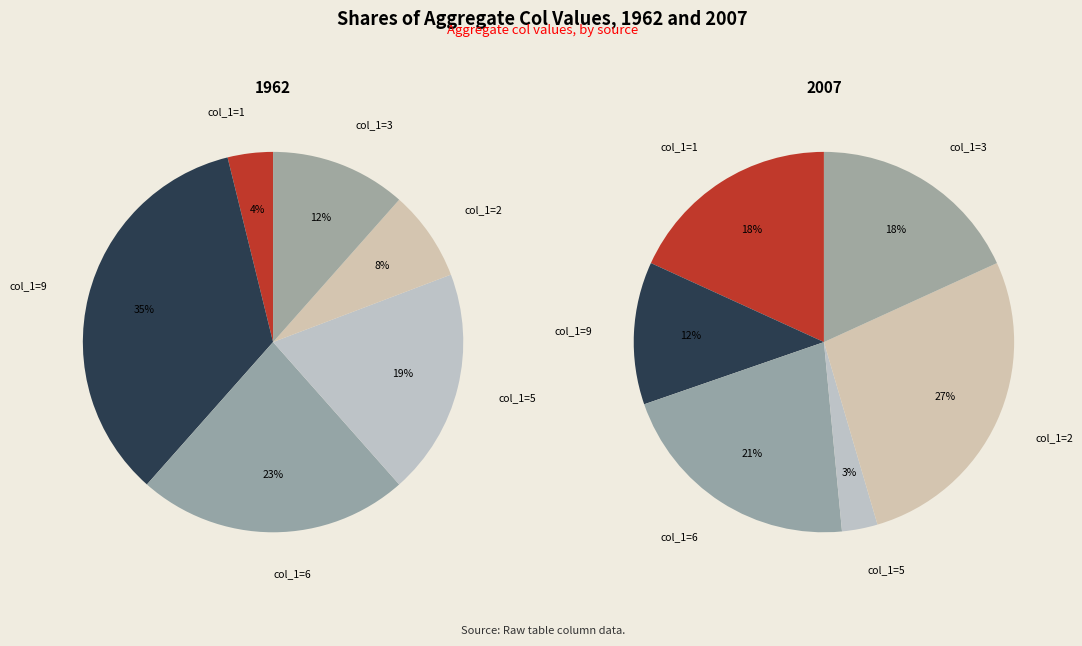

Approximately how many times larger is the value at 2 compared to 6?

0.3